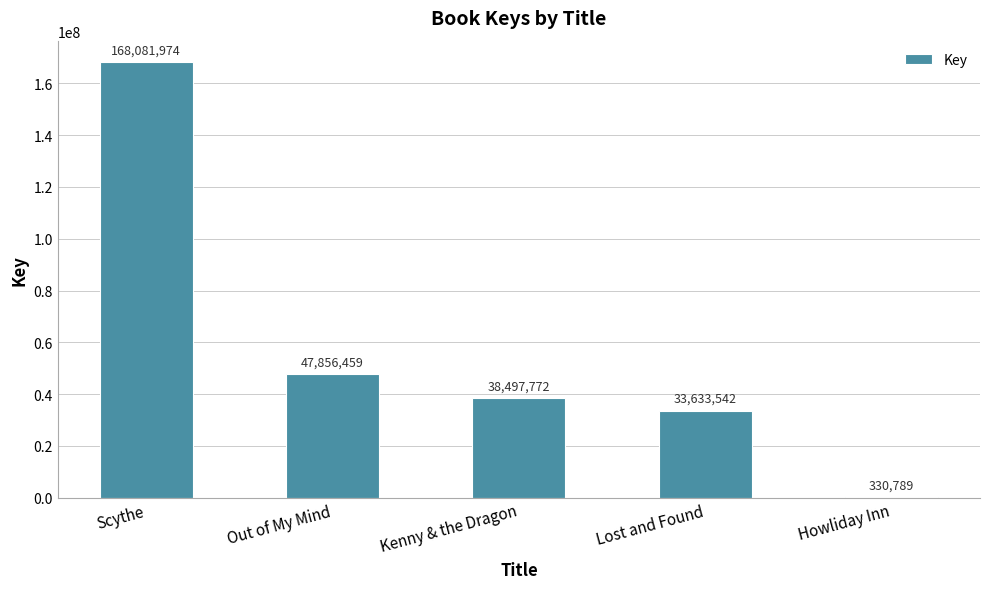

What is the greatest value displayed?

168081974